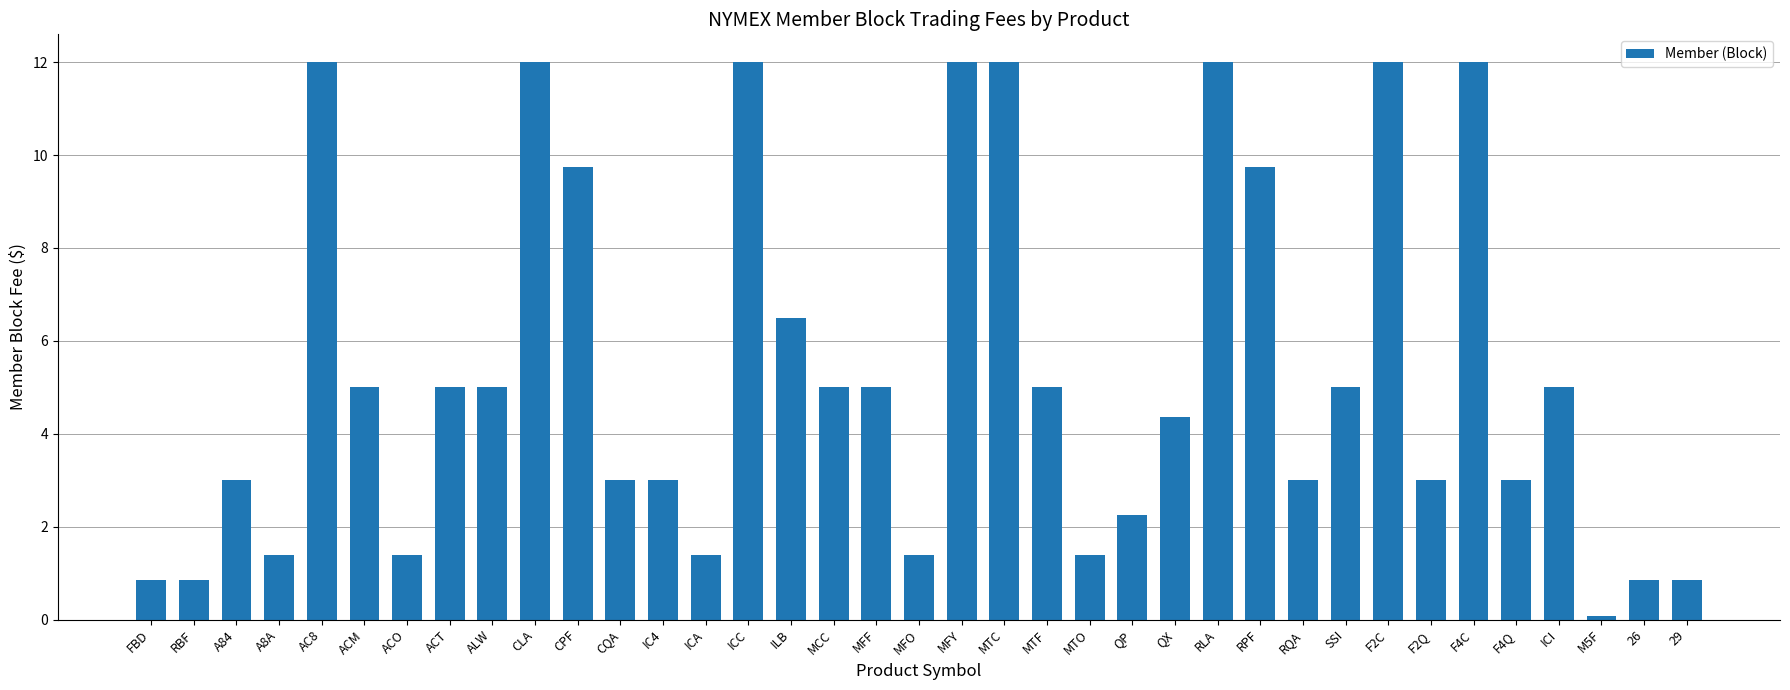

Read the value at ILB.

6.5